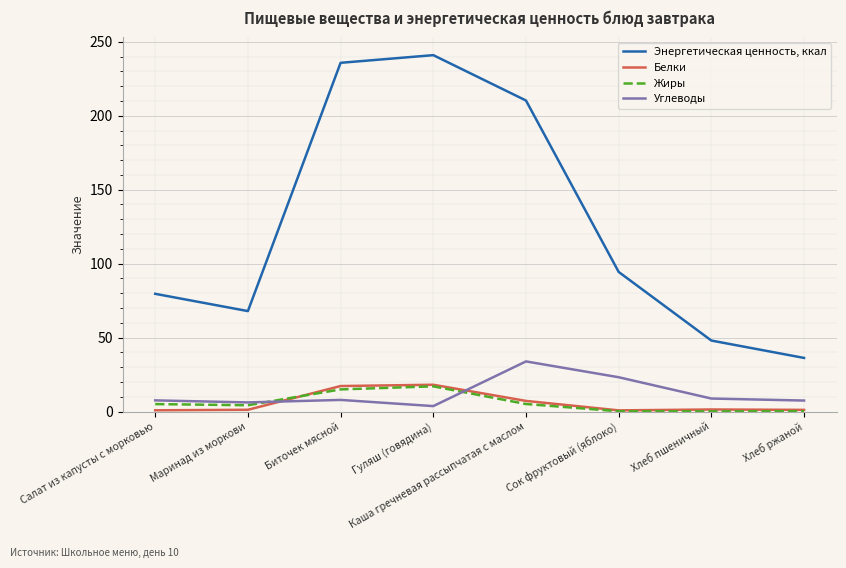

At which label is Энергетическая ценность, ккал closest to 138?

Сок фруктовый (яблоко)